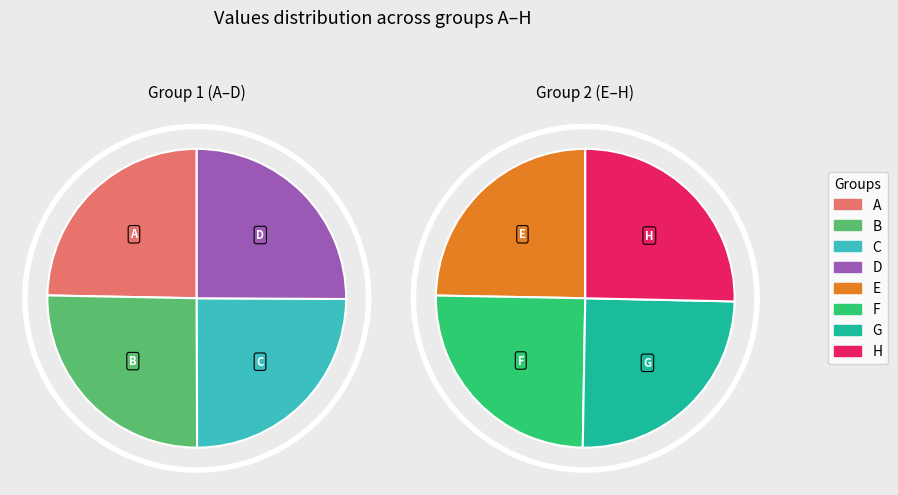

Rank the categories by value from highest to lowest.

H, F, G, E, B, D, C, A